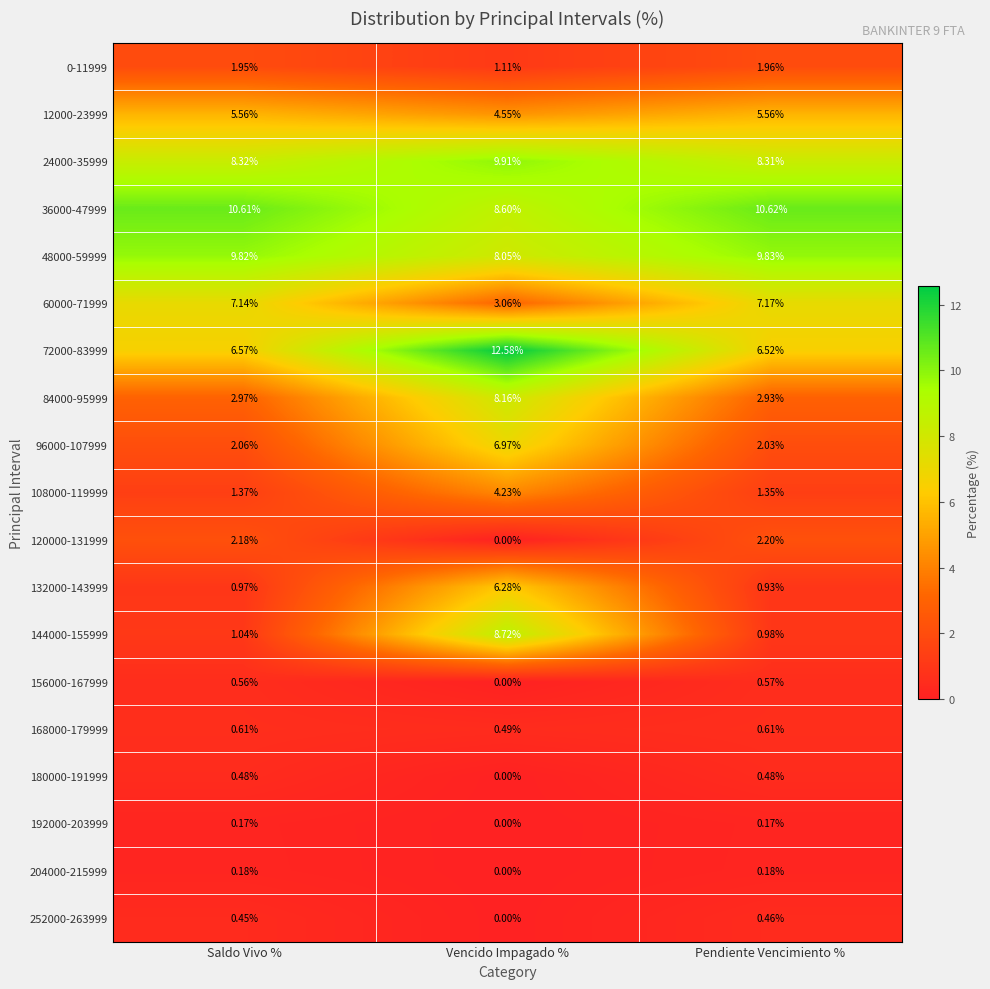

At which label is 120000-131999 closest to 1?

Vencido Impagado %